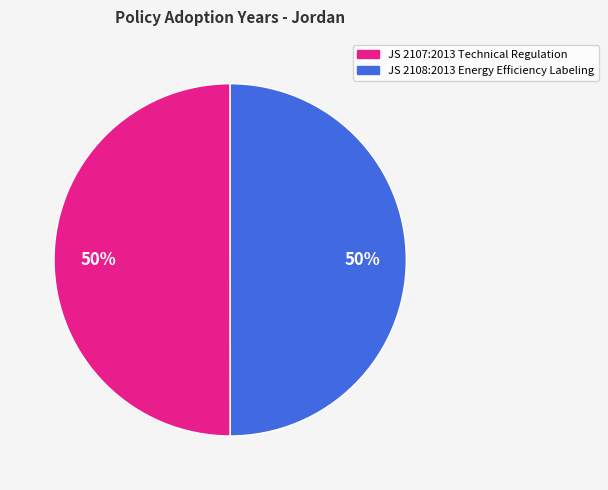

True or false: JS 2107:2013 Technical Regulation accounts for 59% of the total.

False